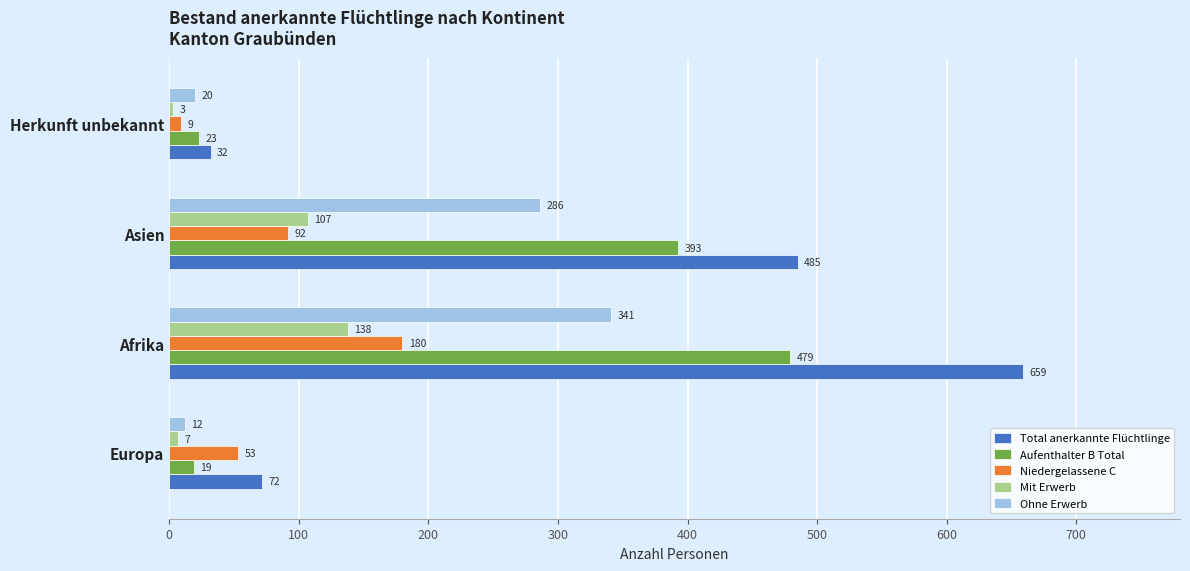

The value of Niedergelassene C at Herkunft unbekannt is 9. True or false?

True